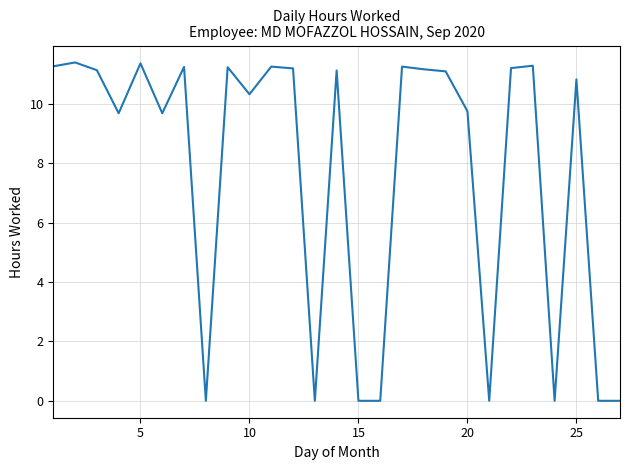

What is the difference between the maximum and minimum values?

11.4